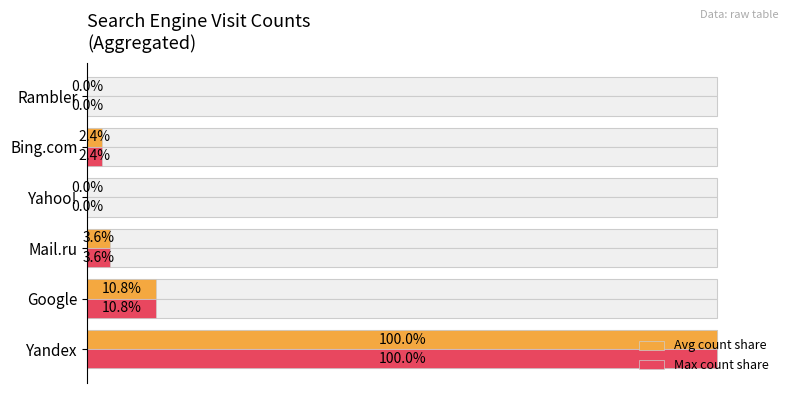

How many values in the Max count share series are below 3?

3